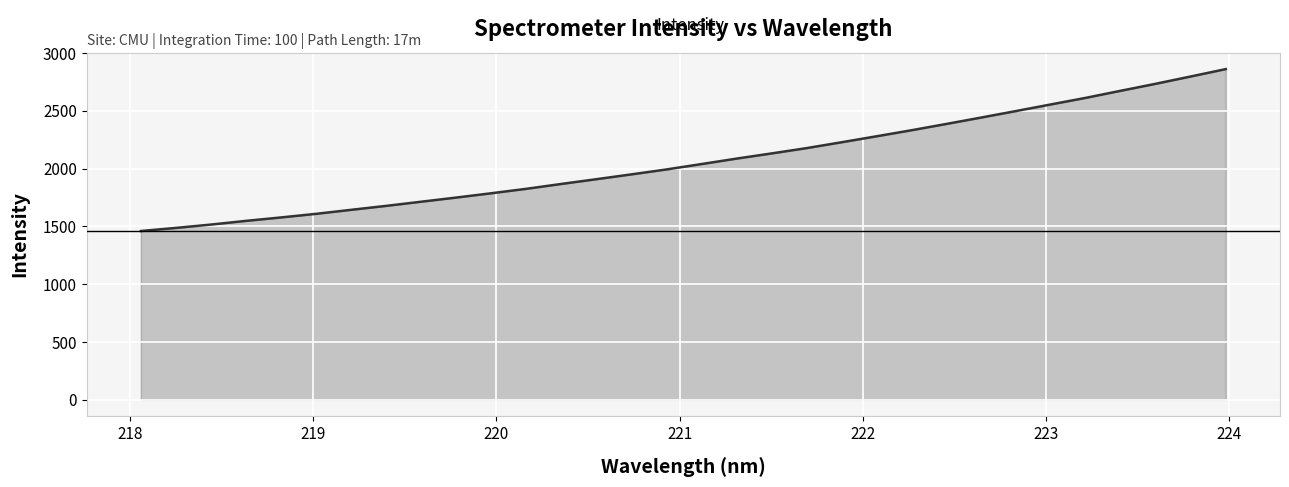

What is the sum of all values?

66146.4